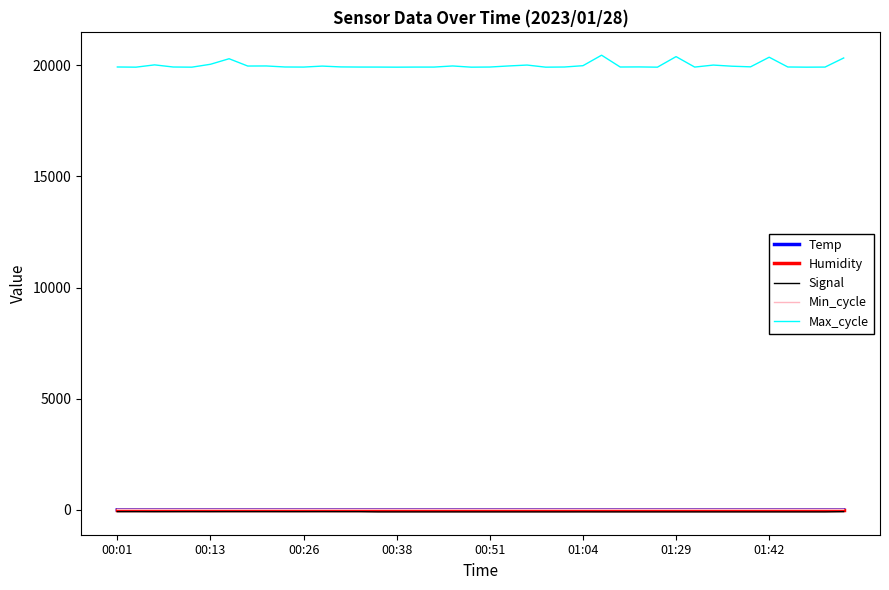

What is the maximum value shown in the chart?

20447.0